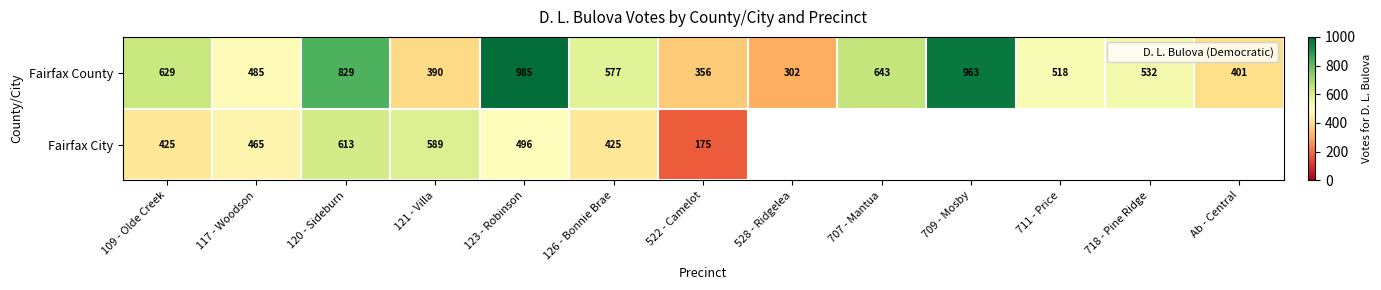

Between 528 - Ridgelea and Ab - Central, which series saw the biggest shift?

Fairfax County